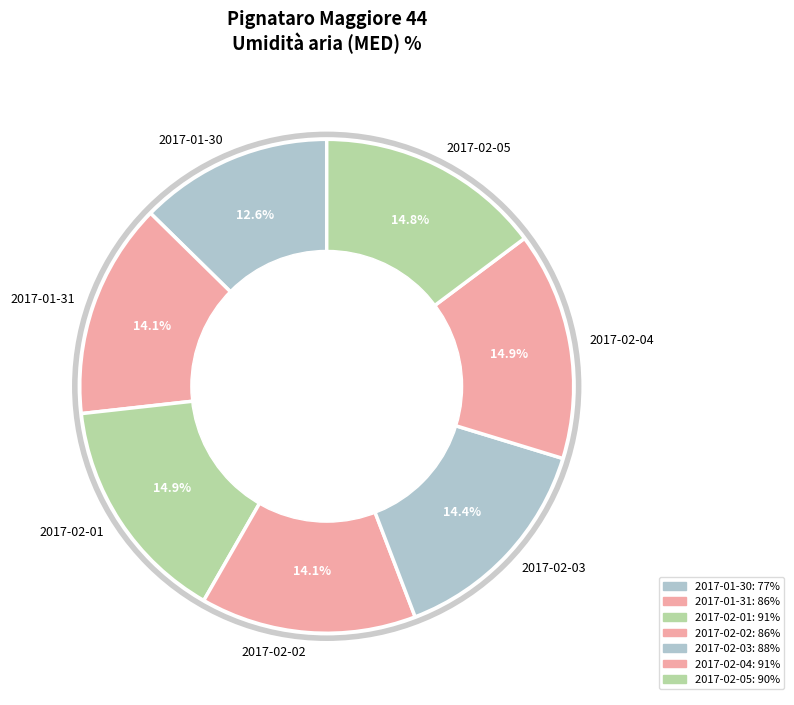

Which category has the smallest portion of the pie?

2017-01-30